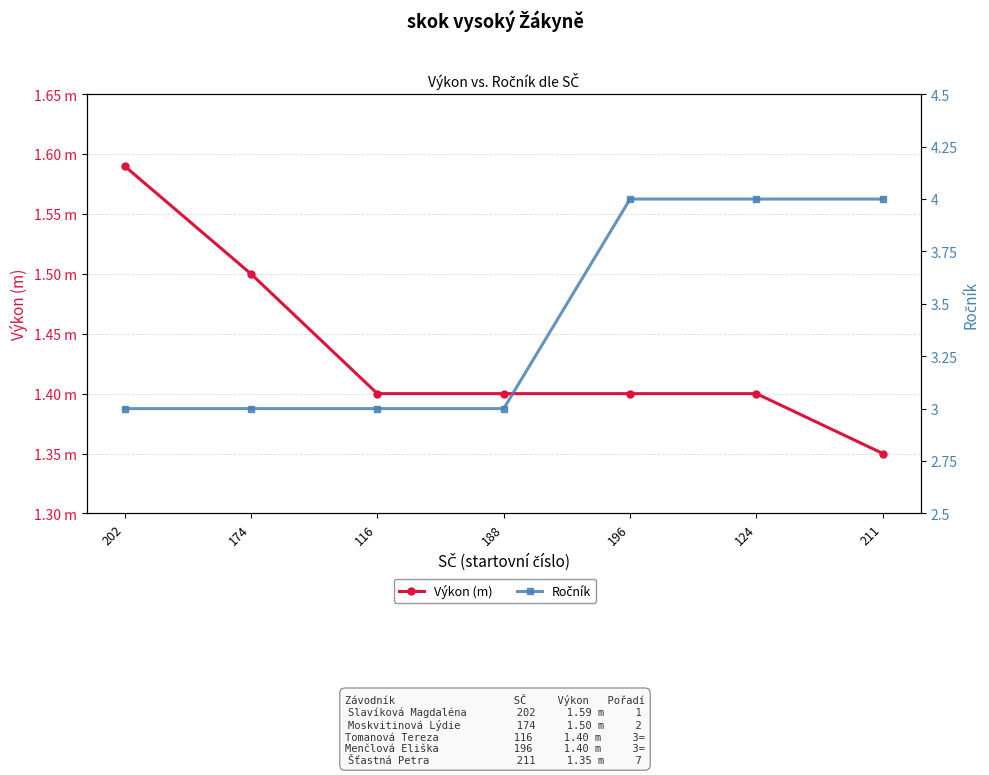

What is the average value of the Výkon (m) series?

1.4